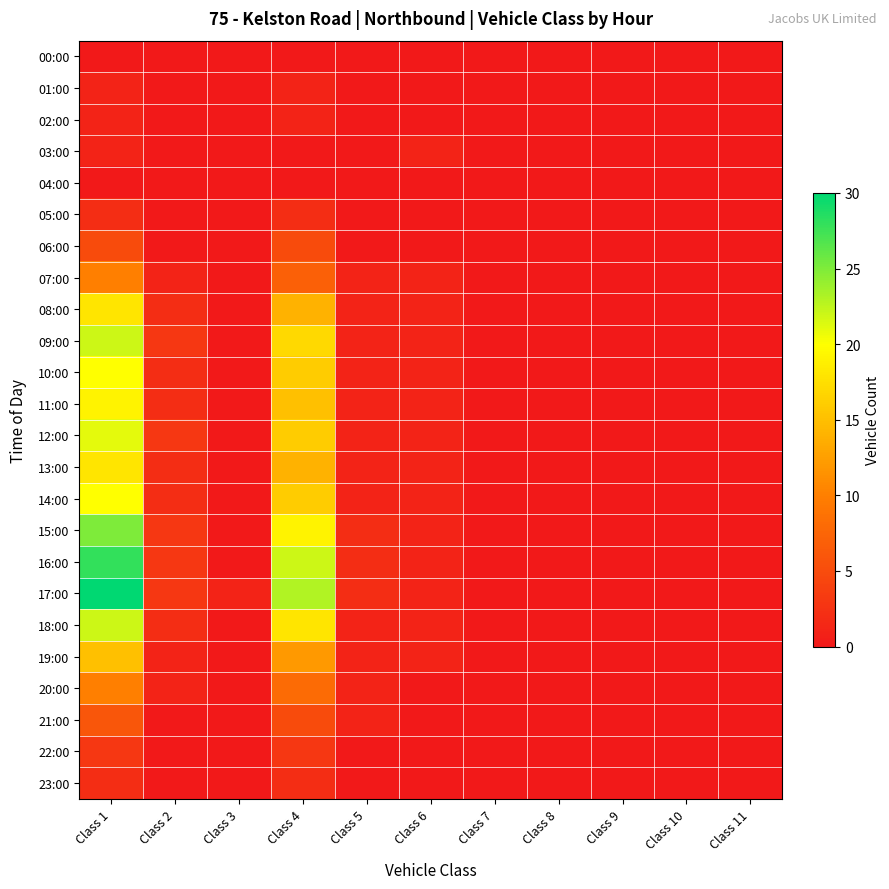

Reading left to right, what are all the values shown in this chart?

00:00: Class 1=0	Class 2=0	Class 3=0	Class 4=0	Class 5=0	Class 6=0	Class 7=0	Class 8=0	Class 9=0	Class 10=0	Class 11=0
01:00: Class 1=1	Class 2=0	Class 3=0	Class 4=1	Class 5=0	Class 6=0	Class 7=0	Class 8=0	Class 9=0	Class 10=0	Class 11=0
02:00: Class 1=1	Class 2=0	Class 3=0	Class 4=1	Class 5=0	Class 6=0	Class 7=0	Class 8=0	Class 9=0	Class 10=0	Class 11=0
03:00: Class 1=1	Class 2=0	Class 3=0	Class 4=0	Class 5=0	Class 6=1	Class 7=0	Class 8=0	Class 9=0	Class 10=0	Class 11=0
04:00: Class 1=0	Class 2=0	Class 3=0	Class 4=0	Class 5=0	Class 6=0	Class 7=0	Class 8=0	Class 9=0	Class 10=0	Class 11=0
05:00: Class 1=2	Class 2=0	Class 3=0	Class 4=2	Class 5=0	Class 6=0	Class 7=0	Class 8=0	Class 9=0	Class 10=0	Class 11=0
06:00: Class 1=5	Class 2=0	Class 3=0	Class 4=5	Class 5=0	Class 6=0	Class 7=0	Class 8=0	Class 9=0	Class 10=0	Class 11=0
07:00: Class 1=10	Class 2=1	Class 3=0	Class 4=7	Class 5=1	Class 6=1	Class 7=0	Class 8=0	Class 9=0	Class 10=0	Class 11=0
08:00: Class 1=18	Class 2=2	Class 3=0	Class 4=14	Class 5=1	Class 6=1	Class 7=0	Class 8=0	Class 9=0	Class 10=0	Class 11=0
09:00: Class 1=22	Class 2=3	Class 3=0	Class 4=17	Class 5=1	Class 6=1	Class 7=0	Class 8=0	Class 9=0	Class 10=0	Class 11=0
10:00: Class 1=20	Class 2=2	Class 3=0	Class 4=16	Class 5=1	Class 6=1	Class 7=0	Class 8=0	Class 9=0	Class 10=0	Class 11=0
11:00: Class 1=19	Class 2=2	Class 3=0	Class 4=15	Class 5=1	Class 6=1	Class 7=0	Class 8=0	Class 9=0	Class 10=0	Class 11=0
12:00: Class 1=21	Class 2=3	Class 3=0	Class 4=16	Class 5=1	Class 6=1	Class 7=0	Class 8=0	Class 9=0	Class 10=0	Class 11=0
13:00: Class 1=18	Class 2=2	Class 3=0	Class 4=14	Class 5=1	Class 6=1	Class 7=0	Class 8=0	Class 9=0	Class 10=0	Class 11=0
14:00: Class 1=20	Class 2=2	Class 3=0	Class 4=16	Class 5=1	Class 6=1	Class 7=0	Class 8=0	Class 9=0	Class 10=0	Class 11=0
15:00: Class 1=25	Class 2=3	Class 3=0	Class 4=19	Class 5=2	Class 6=1	Class 7=0	Class 8=0	Class 9=0	Class 10=0	Class 11=0
16:00: Class 1=28	Class 2=3	Class 3=0	Class 4=22	Class 5=2	Class 6=1	Class 7=0	Class 8=0	Class 9=0	Class 10=0	Class 11=0
17:00: Class 1=30	Class 2=3	Class 3=1	Class 4=23	Class 5=2	Class 6=1	Class 7=0	Class 8=0	Class 9=0	Class 10=0	Class 11=0
18:00: Class 1=22	Class 2=2	Class 3=0	Class 4=18	Class 5=1	Class 6=1	Class 7=0	Class 8=0	Class 9=0	Class 10=0	Class 11=0
19:00: Class 1=15	Class 2=1	Class 3=0	Class 4=12	Class 5=1	Class 6=1	Class 7=0	Class 8=0	Class 9=0	Class 10=0	Class 11=0
20:00: Class 1=10	Class 2=1	Class 3=0	Class 4=8	Class 5=1	Class 6=0	Class 7=0	Class 8=0	Class 9=0	Class 10=0	Class 11=0
21:00: Class 1=6	Class 2=0	Class 3=0	Class 4=5	Class 5=1	Class 6=0	Class 7=0	Class 8=0	Class 9=0	Class 10=0	Class 11=0
22:00: Class 1=3	Class 2=0	Class 3=0	Class 4=3	Class 5=0	Class 6=0	Class 7=0	Class 8=0	Class 9=0	Class 10=0	Class 11=0
23:00: Class 1=2	Class 2=0	Class 3=0	Class 4=2	Class 5=0	Class 6=0	Class 7=0	Class 8=0	Class 9=0	Class 10=0	Class 11=0